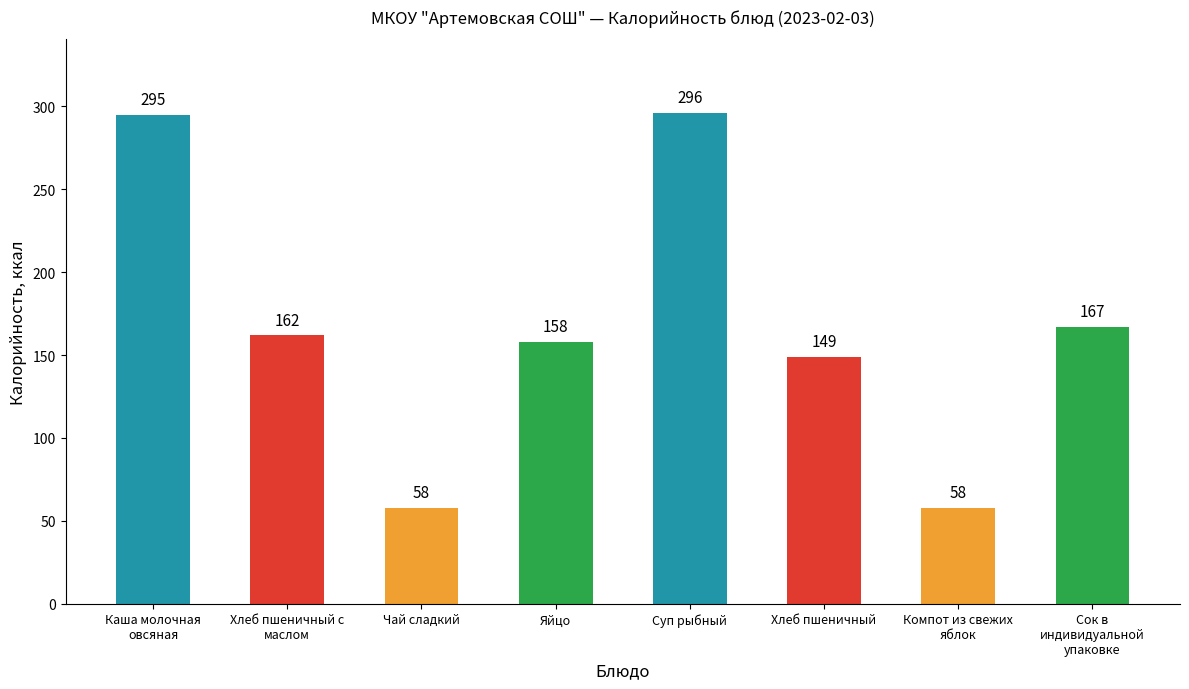

What is the label of the 8th bar from the left?

Сок в
индивидуальной
упаковке